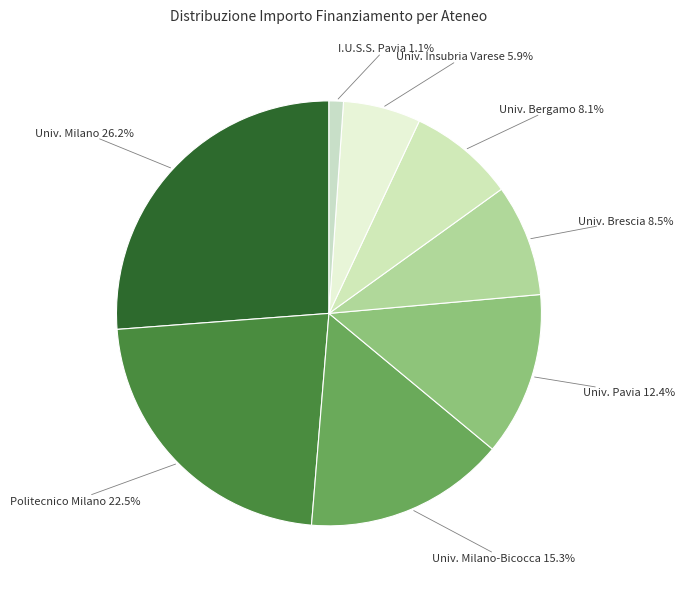

Count the number of slices in the pie.

8